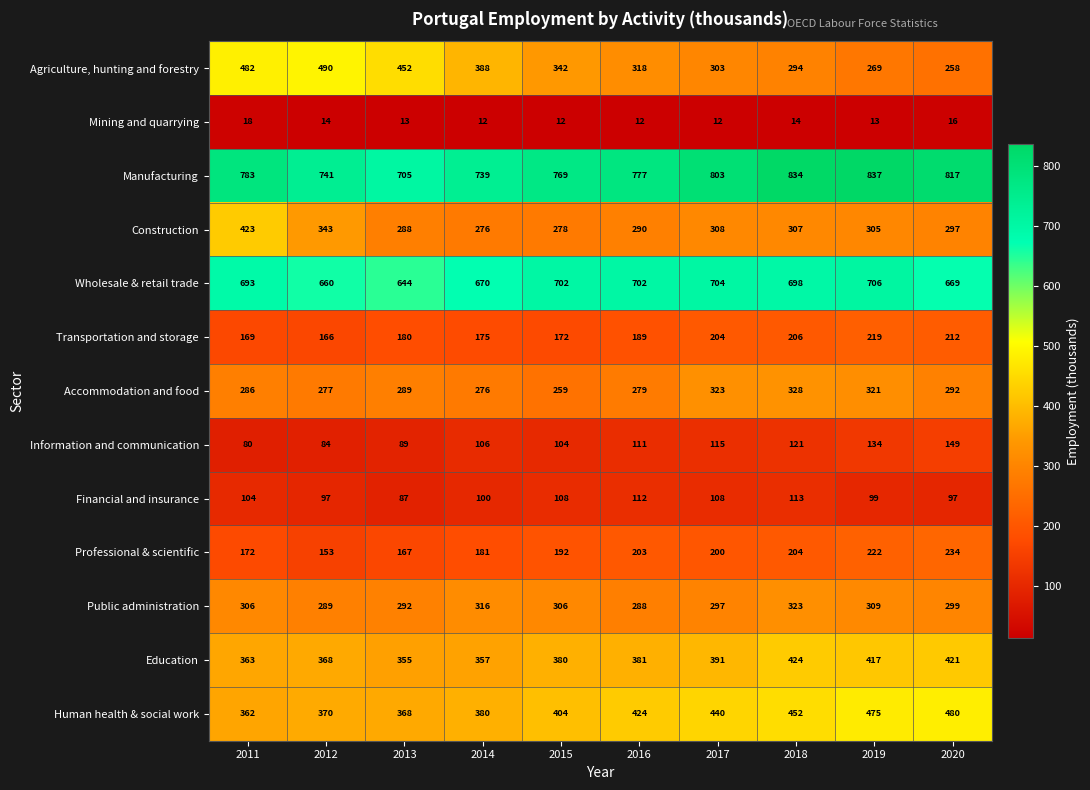

What is the greatest value displayed?

837